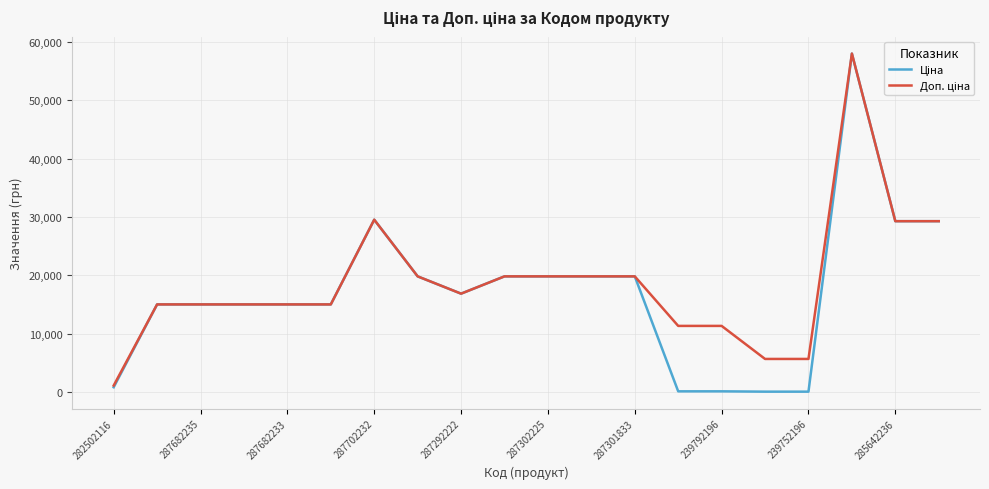

What is the greatest value displayed?

58037.0